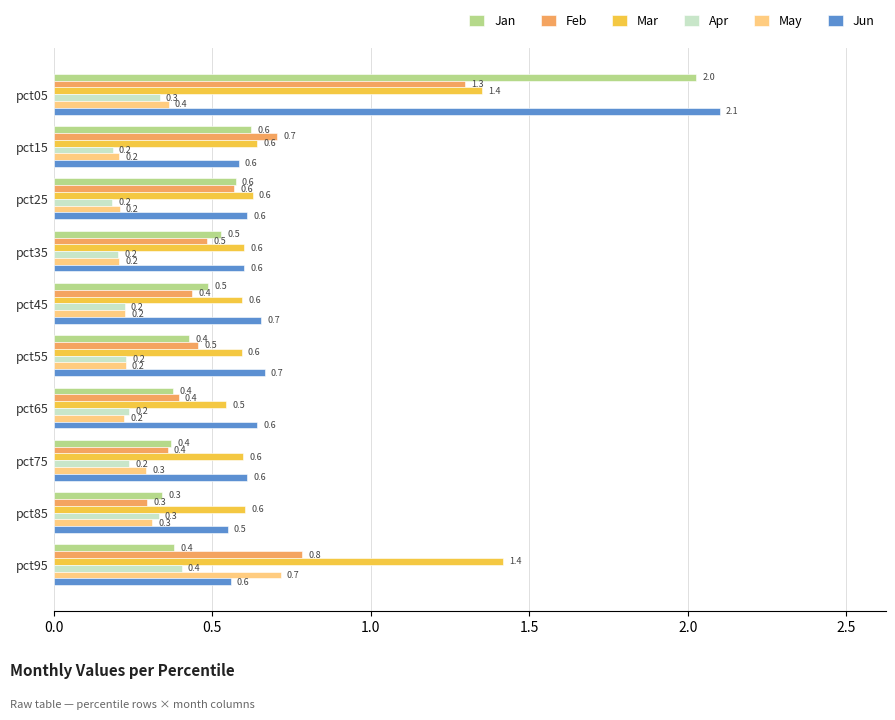

What is the difference between the second highest and minimum values in the Apr series?

0.2